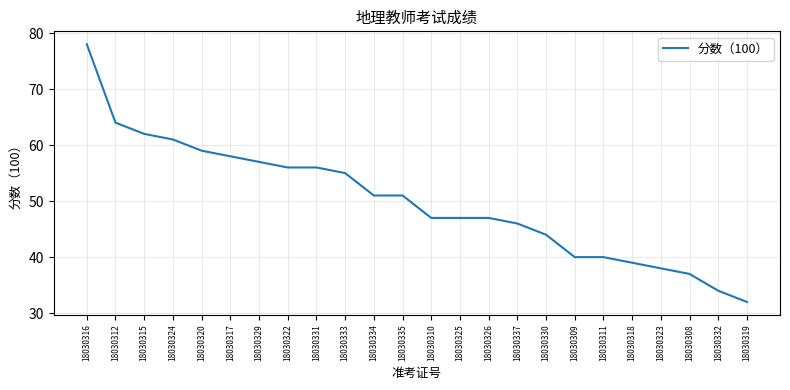

What is the difference between the second highest and second lowest values?

30